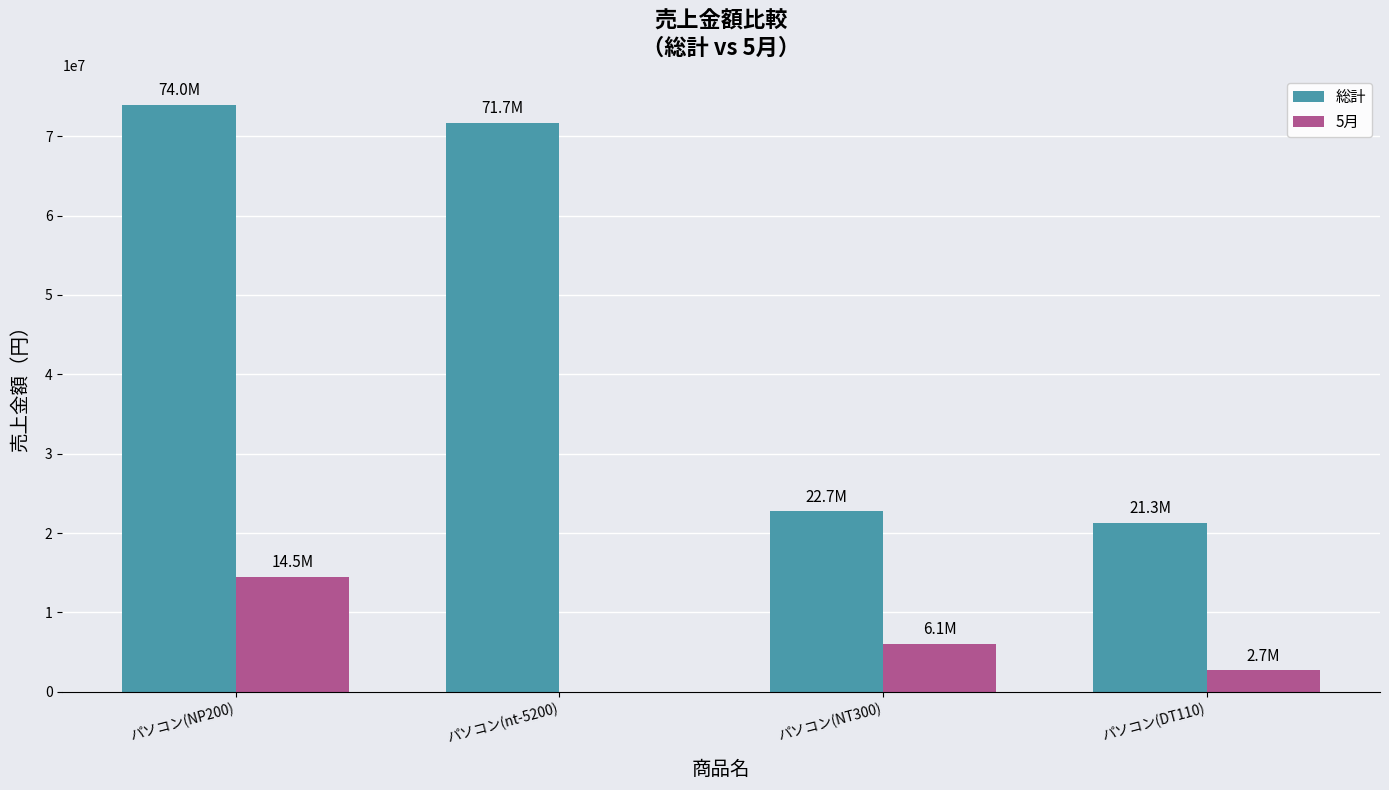

Which series has the largest range (max minus min)?

総計